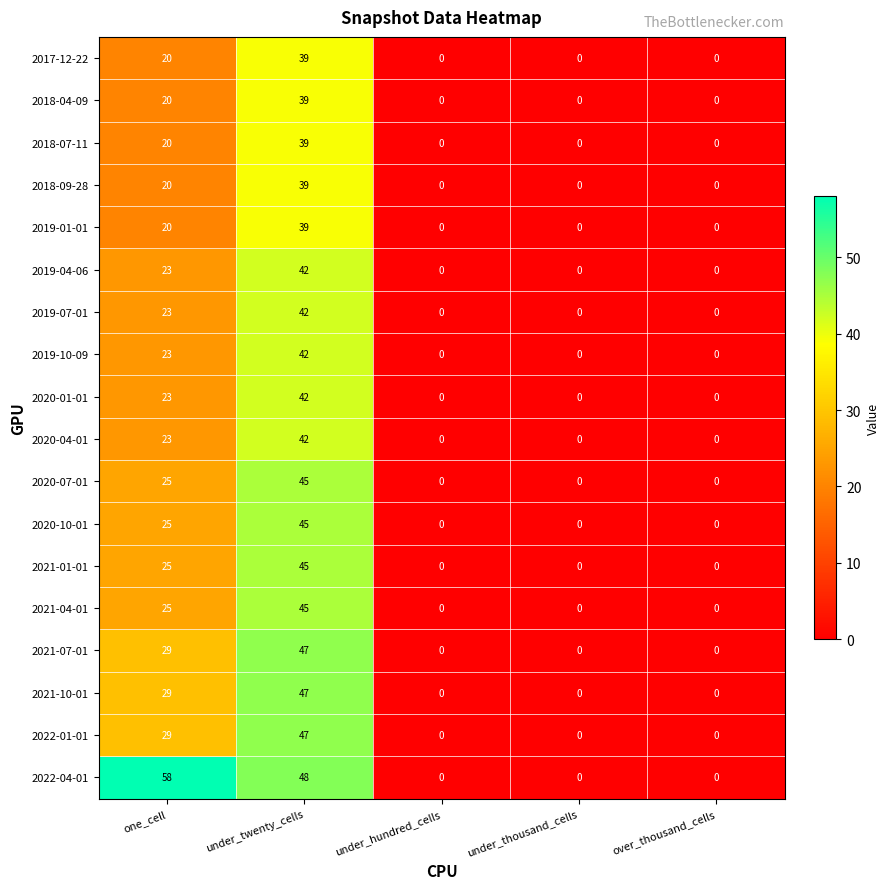

At which category is the sum across all series the highest?

under_twenty_cells